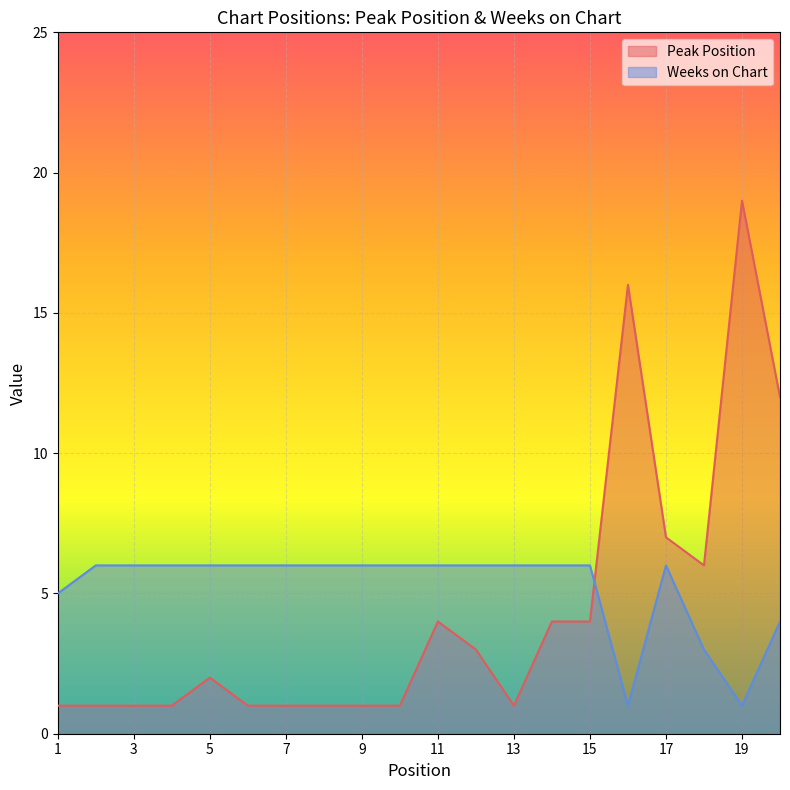

How many lines are shown in the chart?

2